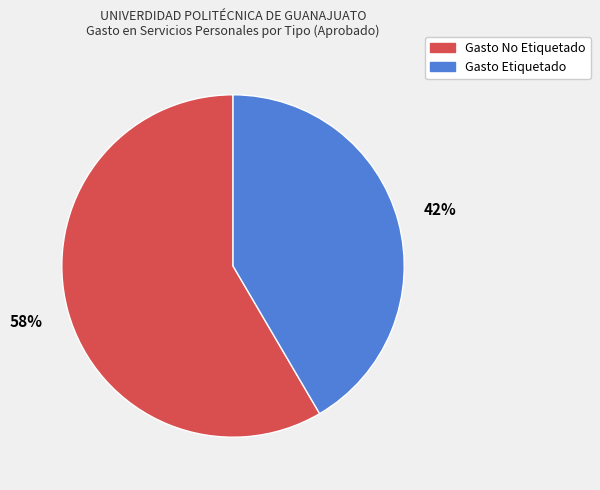

True or false: Gasto No Etiquetado accounts for 58% of the total.

True